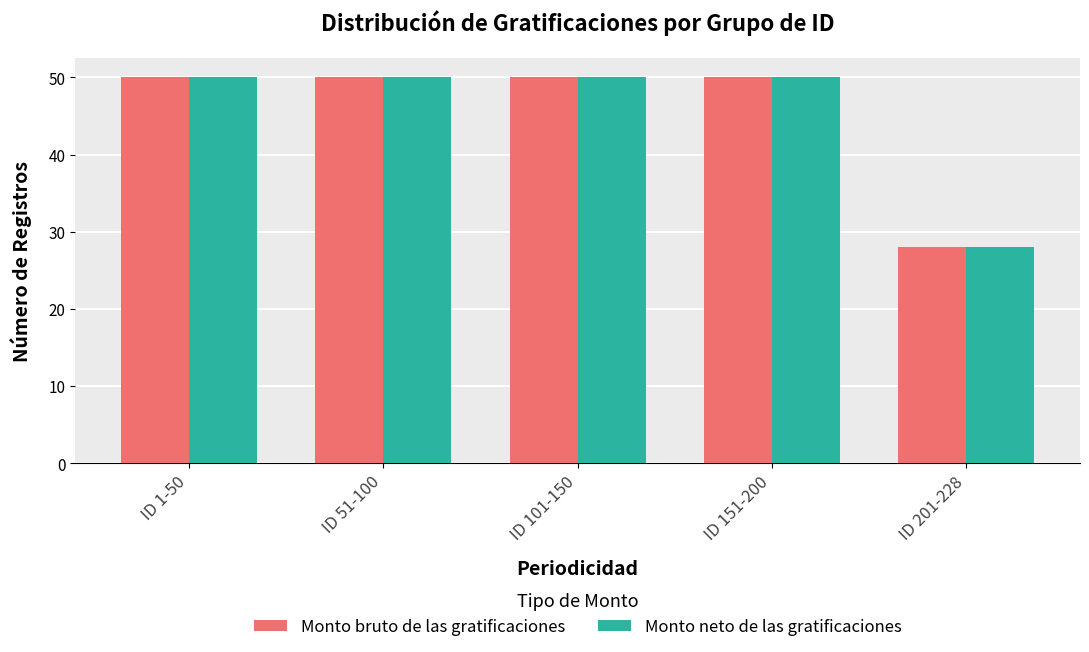

What is the label of the 3rd bar from the left?

ID 101-150